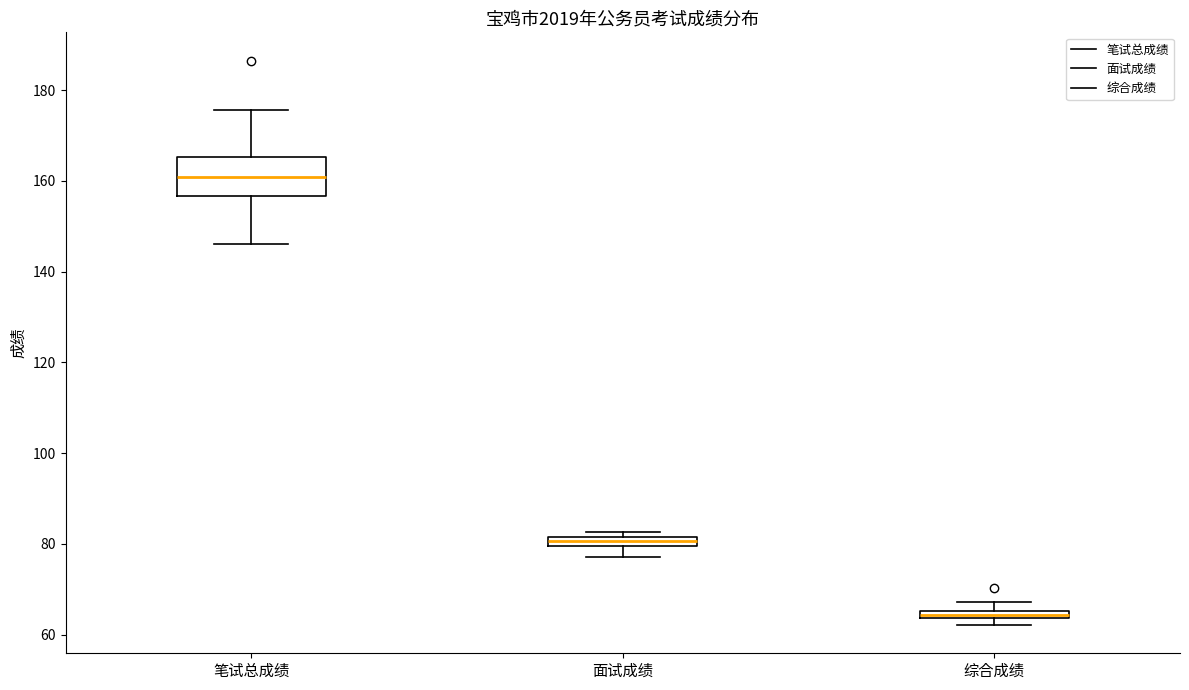

Where does the upper whisker of the box for 笔试总成绩 end on the y-axis? The values are not printed on the chart, so give them approximately, as read against the axis.

176